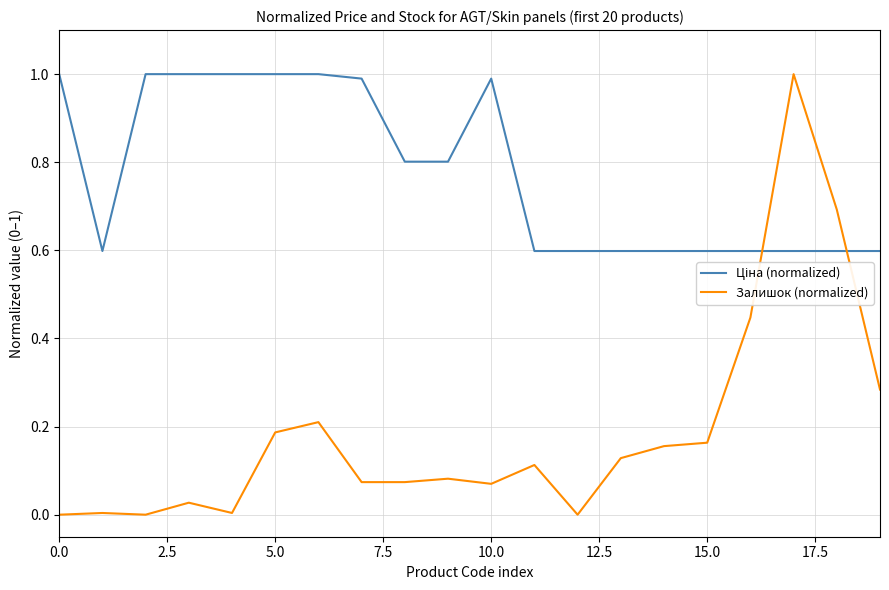

What is the difference between the maximum and minimum values in the Залишок (normalized) series?

1.0